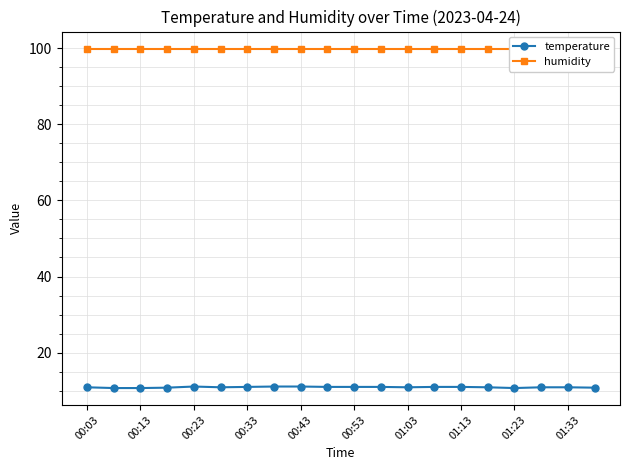

True or false: temperature has a value of 10.7 at 01:23.

True